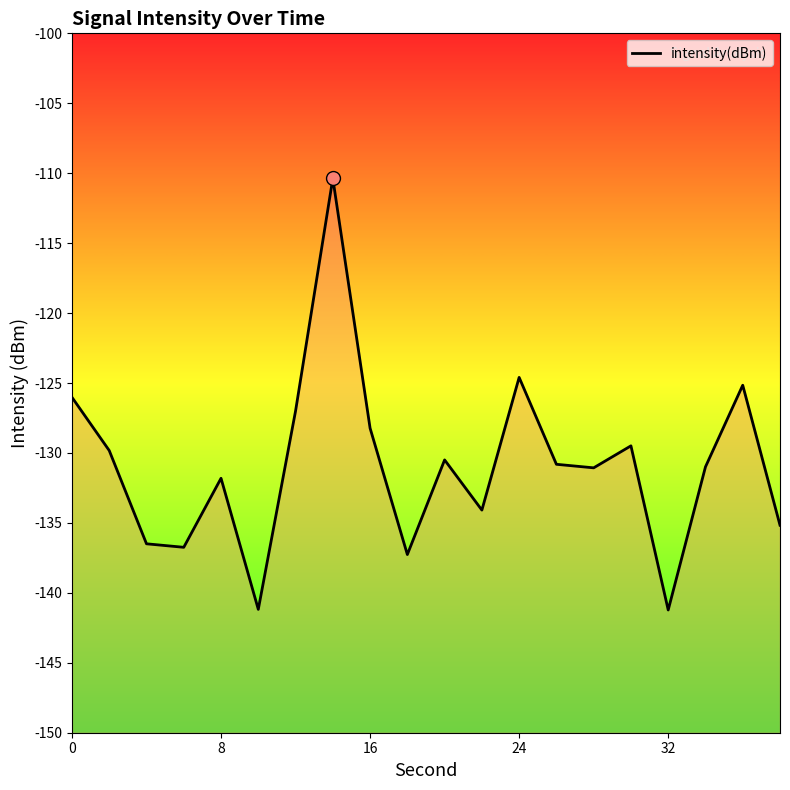

What is the minimum value shown in the chart?

-141.2